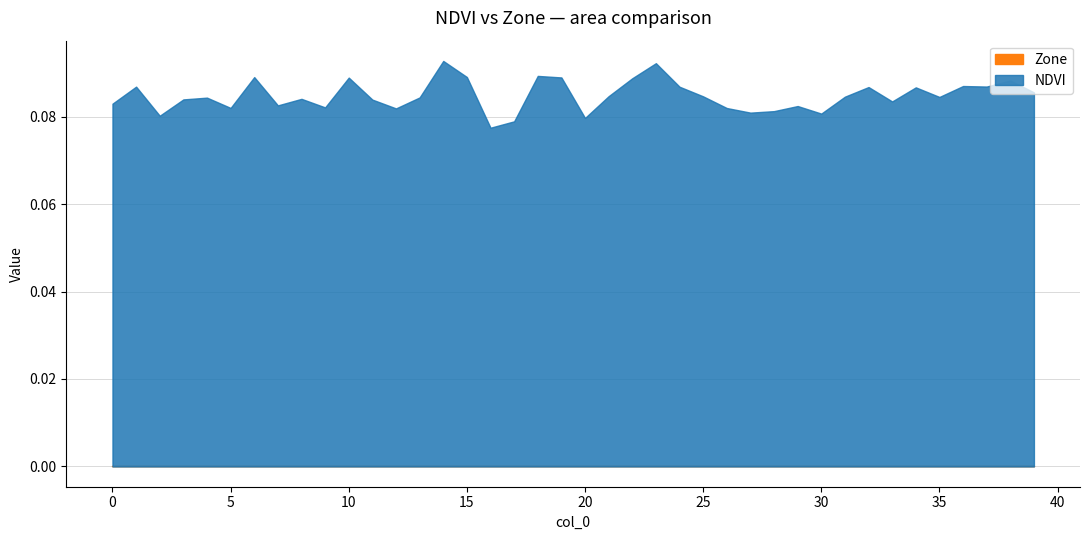

What are all the series names shown in the legend?

NDVI, Zone